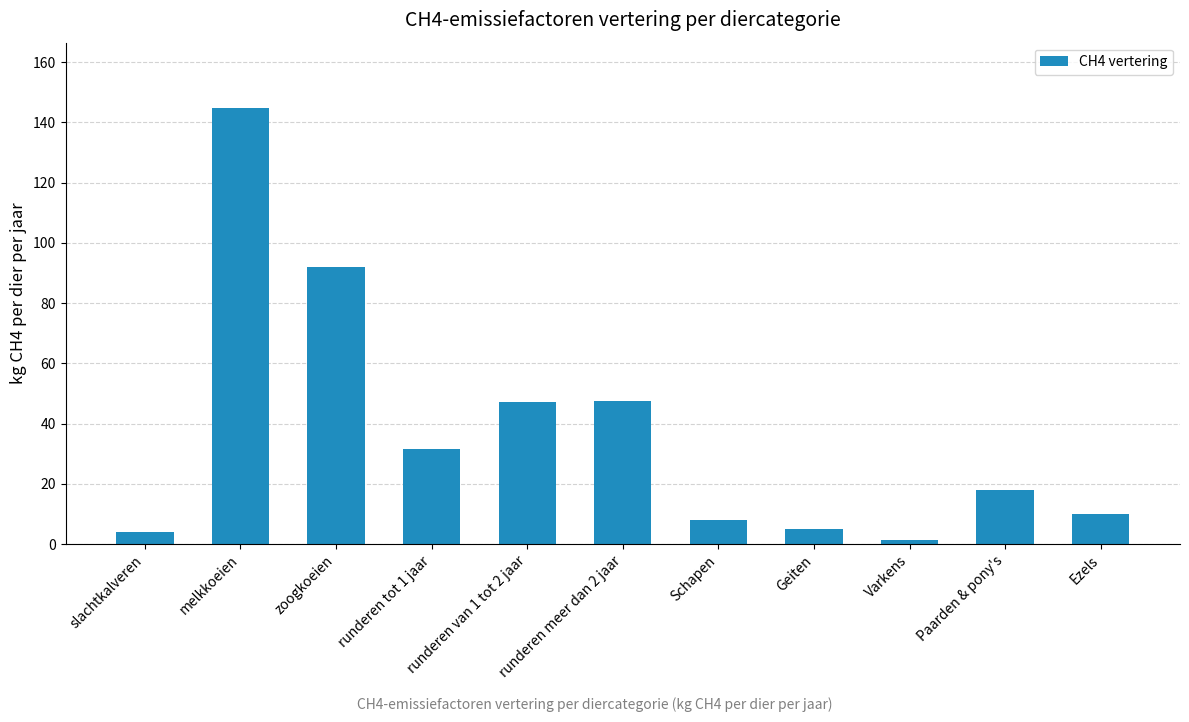

Which label corresponds to the largest value in the chart?

melkkoeien